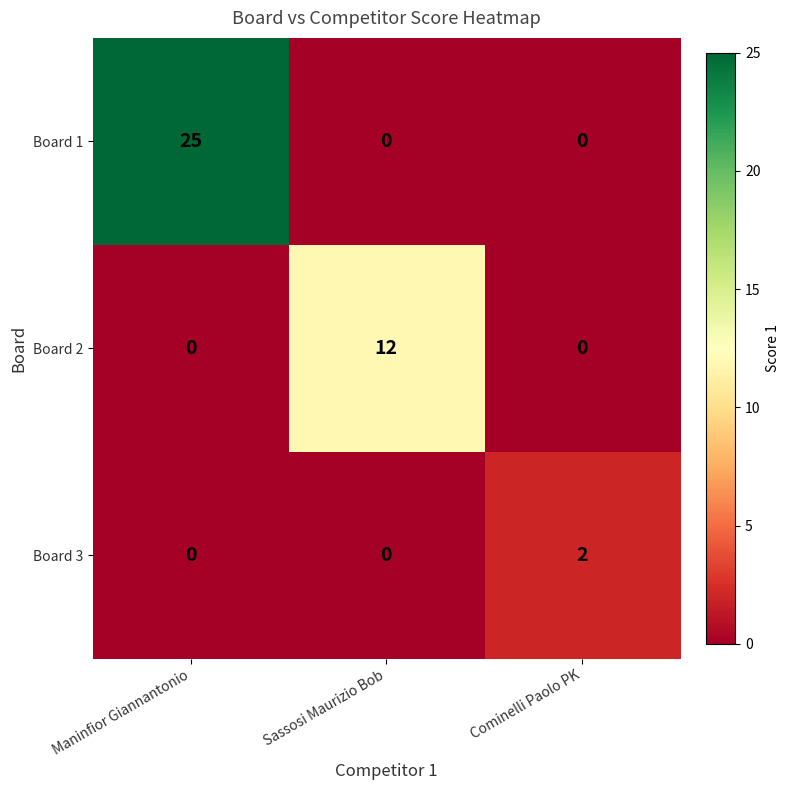

The Board 1 series shows 0 at Cominelli Paolo PK. True or false?

True